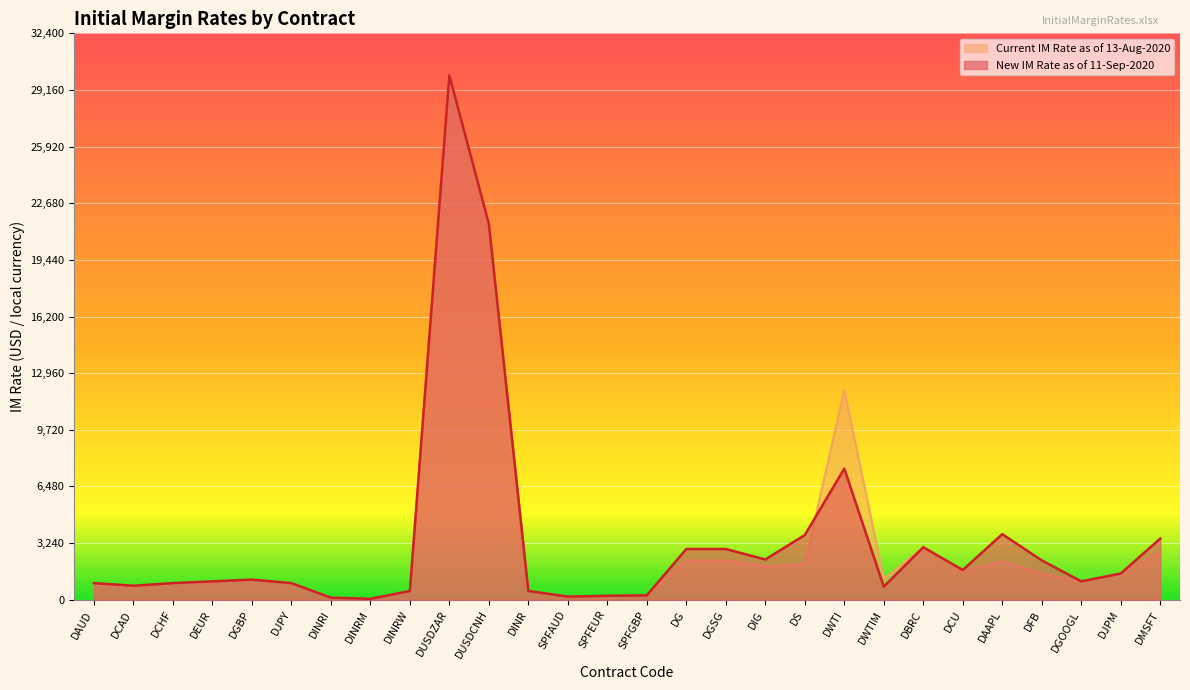

Reading left to right, transcribe all the data shown in this chart.

New IM Rate as of 11-Sep-2020: DAUD=950	DCAD=800	DCHF=950	DEUR=1050	DGBP=1150	DJPY=950	DINRI=120	DINRM=50	DINRW=500	DUSDZAR=30000	DUSDCNH=21500	DINR=500	SPFAUD=180	SPFEUR=225	SPFGBP=250	DG=2900	DGSG=2900	DIG=2300	DS=3700	DWTI=7500	DWTIM=750	DBRC=3000	DCU=1700	DAAPL=3750	DFB=2250	DGOOGL=1050	DJPM=1500	DMSFT=3500
Current IM Rate as of 13-Aug-2020: DAUD=900	DCAD=750	DCHF=950	DEUR=1000	DGBP=1150	DJPY=950	DINRI=120	DINRM=50	DINRW=500	DUSDZAR=30000	DUSDCNH=21500	DINR=500	SPFAUD=180	SPFEUR=200	SPFGBP=250	DG=2250	DGSG=2250	DIG=1900	DS=2050	DWTI=12000	DWTIM=1200	DBRC=3000	DCU=1600	DAAPL=2200	DFB=1500	DGOOGL=1050	DJPM=1500	DMSFT=2700